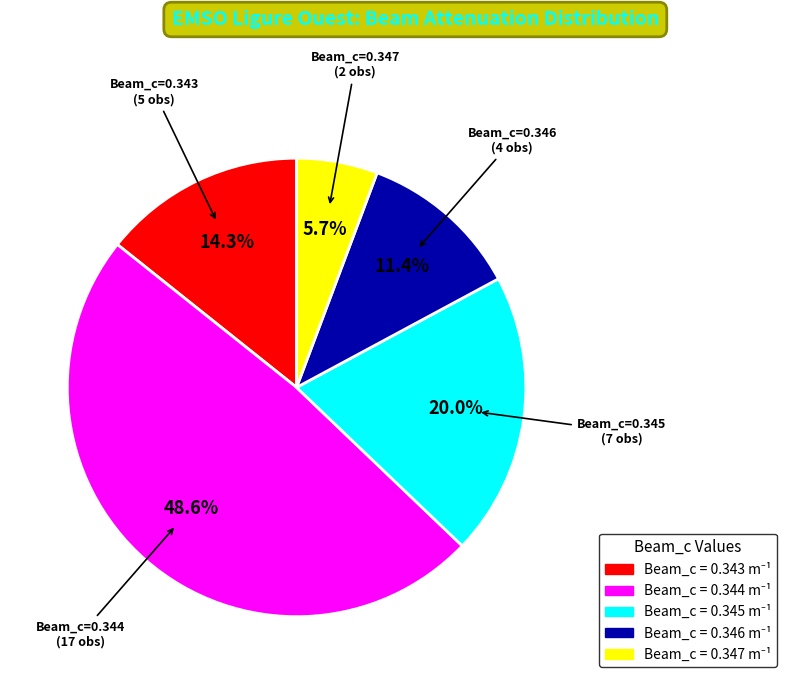

Is there any slice that represents more than half of the pie?

No